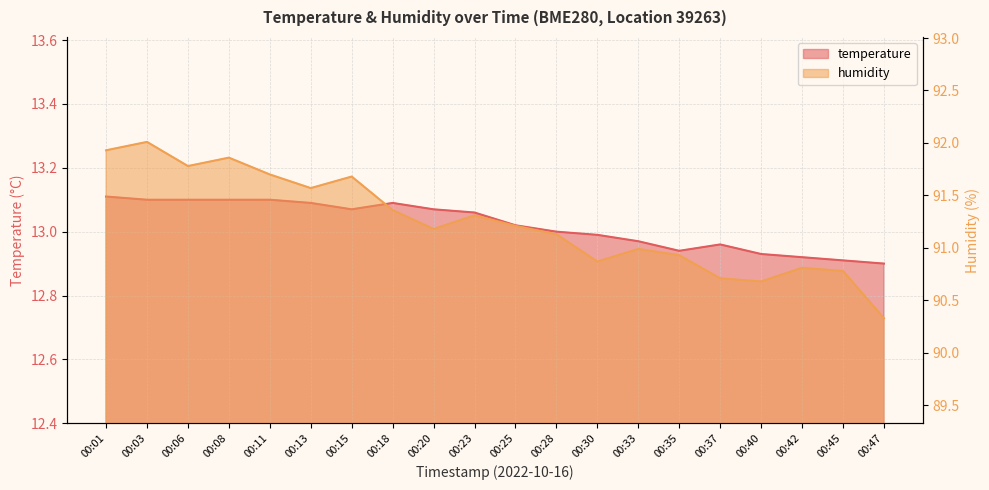

Is it true that humidity equals 91.2 at 00:20?

True